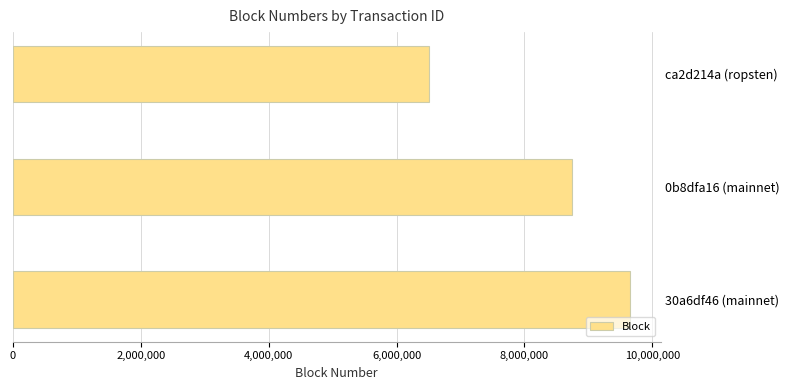

How many values are below 8747099?

1